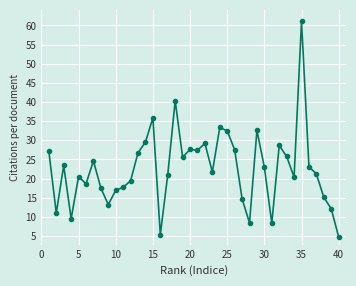

True or false: the data has more than 0 interior local peaks.

True